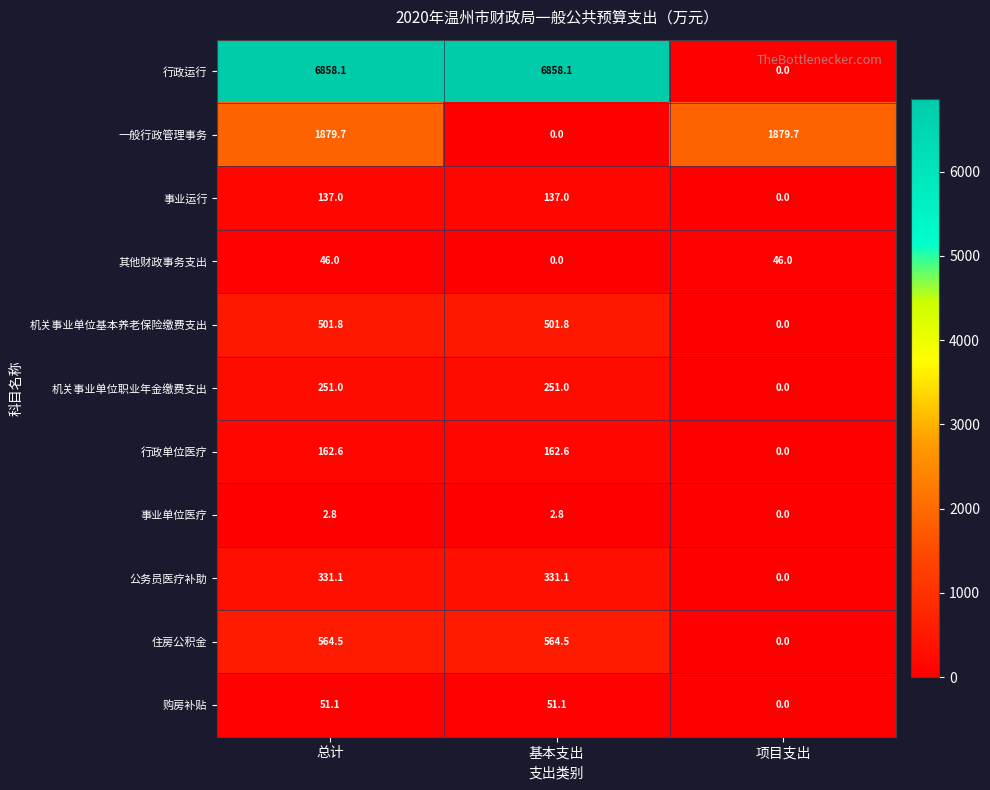

Which series has the largest total across all categories?

行政运行